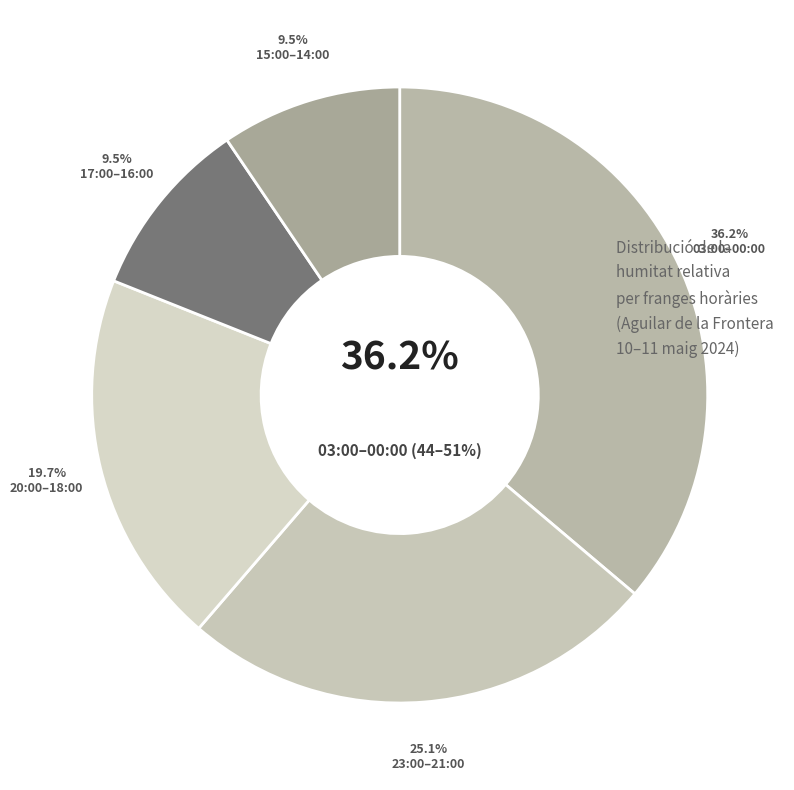

Does 17:00 account for over 50% of the chart?

No